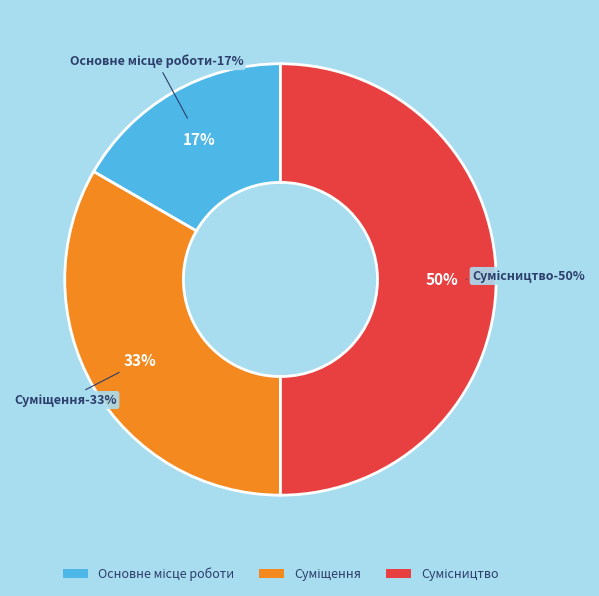

The Сумісництво slice represents 62% of the pie. True or false?

False